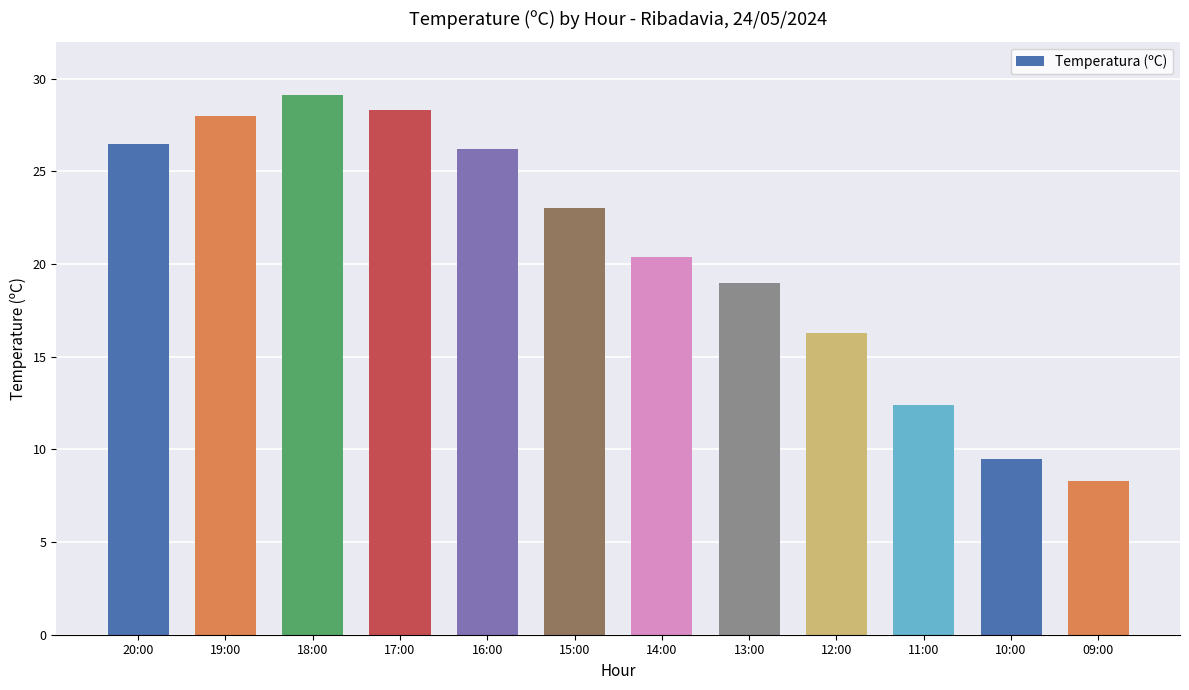

What is the maximum value shown in the chart?

29.1